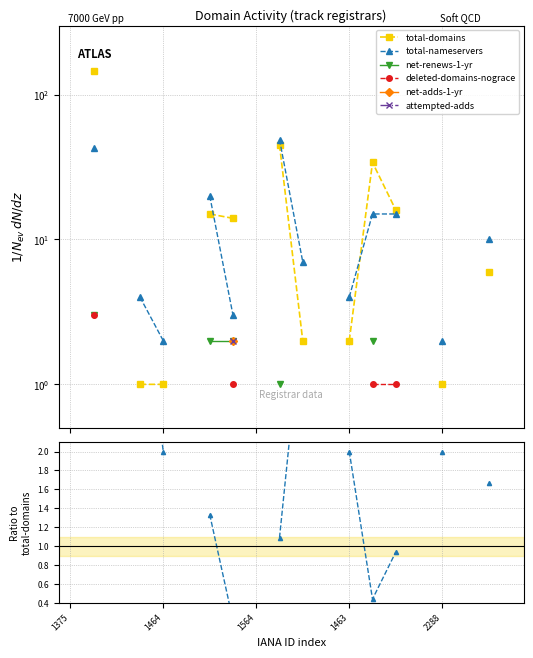

Count the number of data series in this chart.

6